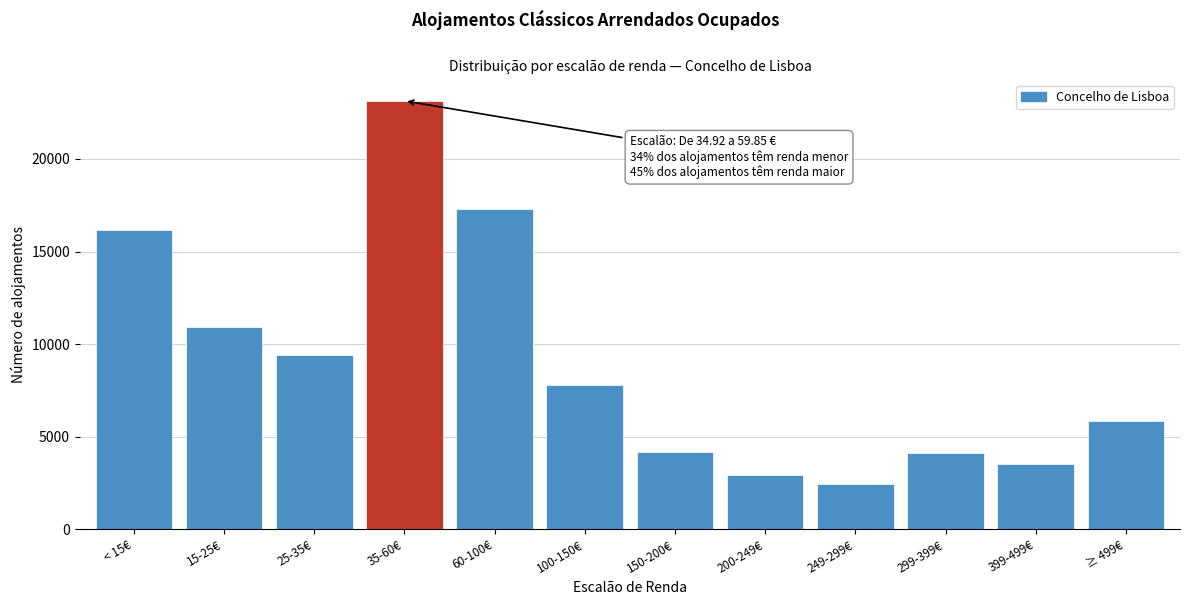

Reading left to right, what are all the values shown in this chart?

16173	10938	9390	23138	17286	7808	4192	2922	2456	4093	3507	5865